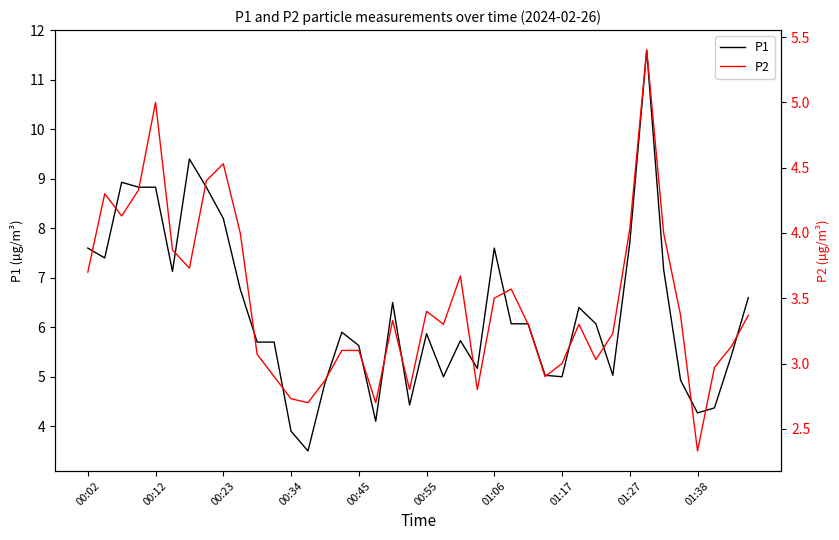

In P2, how many points are higher than both neighbors (excluding endpoints)?

9